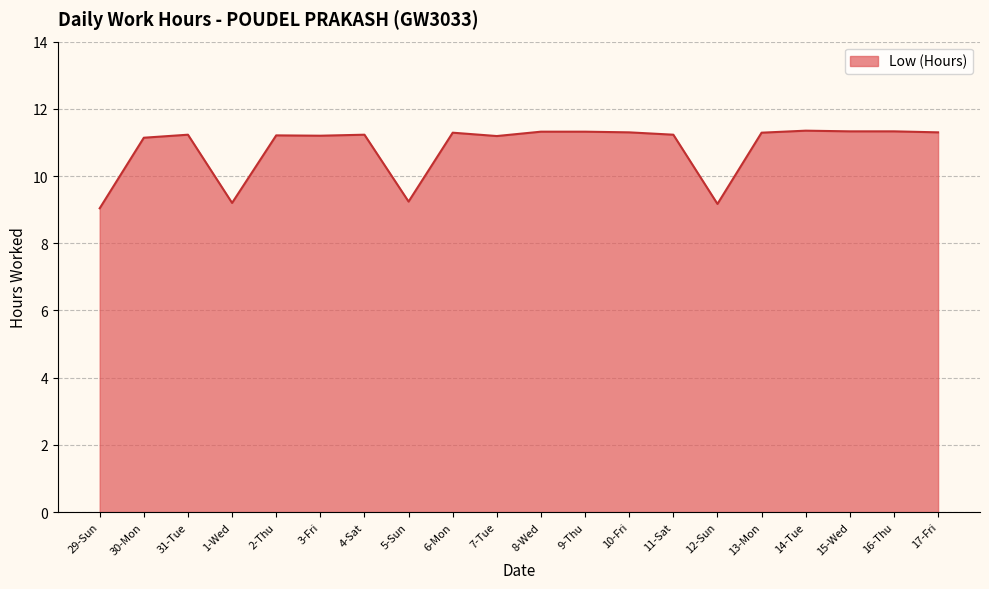

What is the ratio of the value at 31-Tue to the value at 14-Tue?

1.0